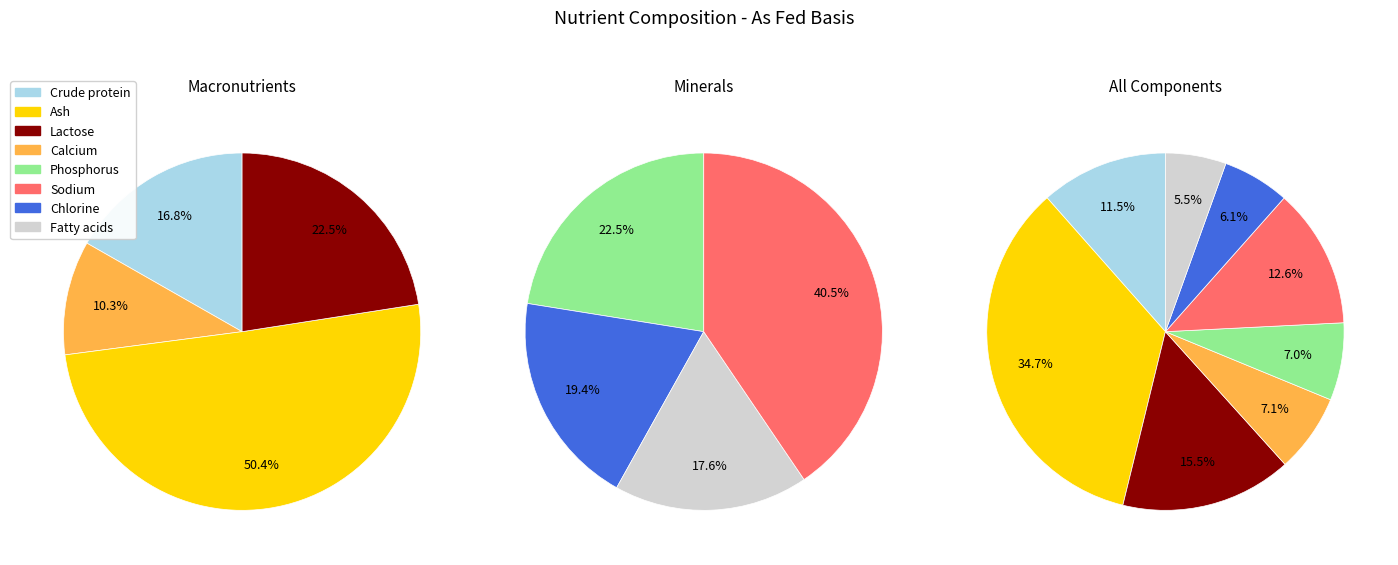

To the nearest percent, what is the difference between the Ash and Lactose slice percentages?

28%